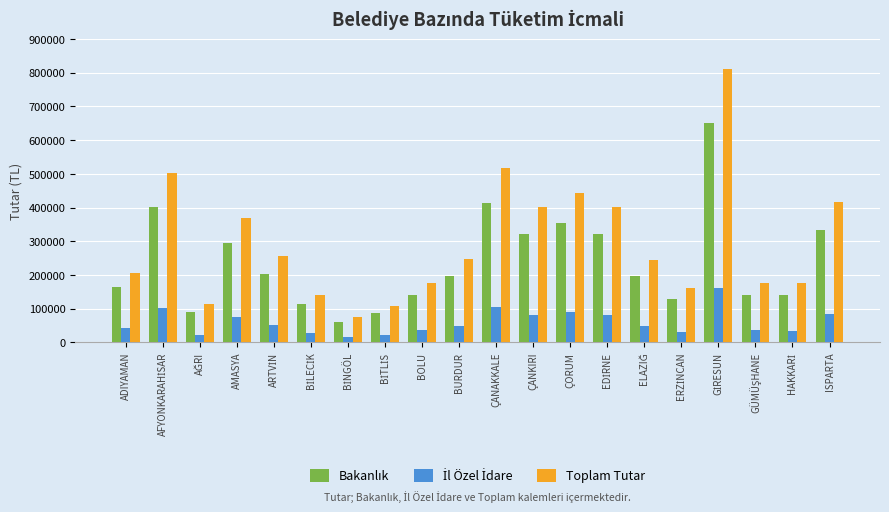

How many groups of bars are there?

20